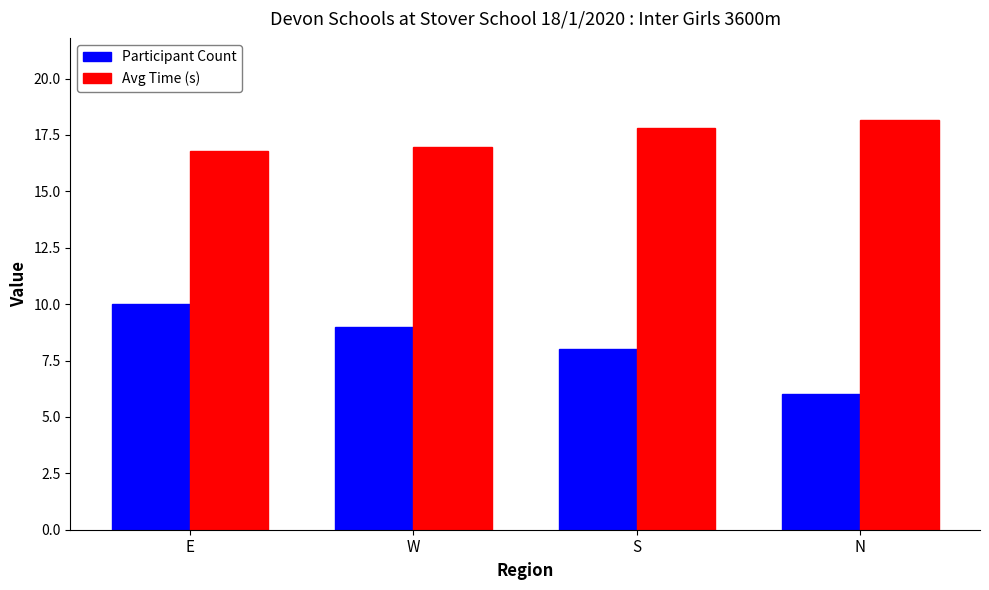

How many data points in Participant Count are less than 9?

2